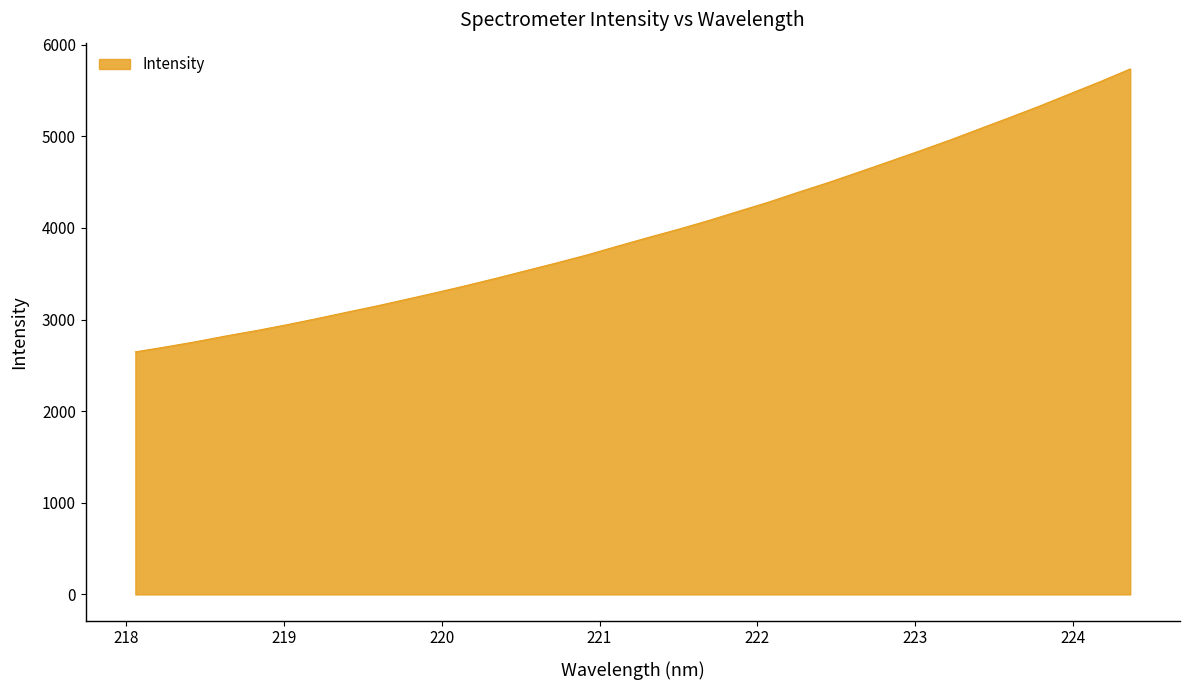

What is the maximum value shown in the chart?

5734.3